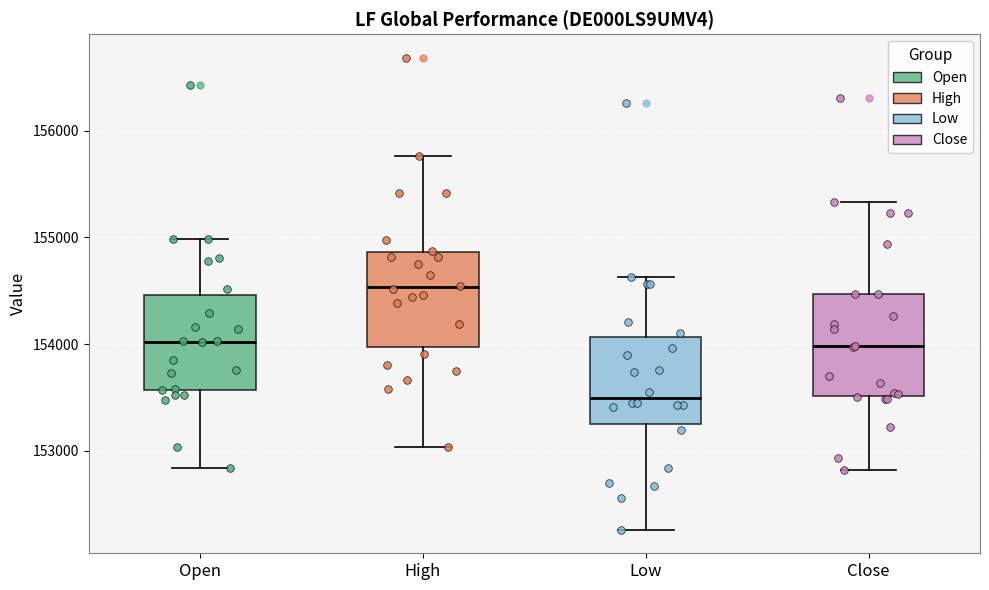

Where does the lower whisker of the box for Open end on the y-axis? The values are not printed on the chart, so give them approximately, as read against the axis.

152800